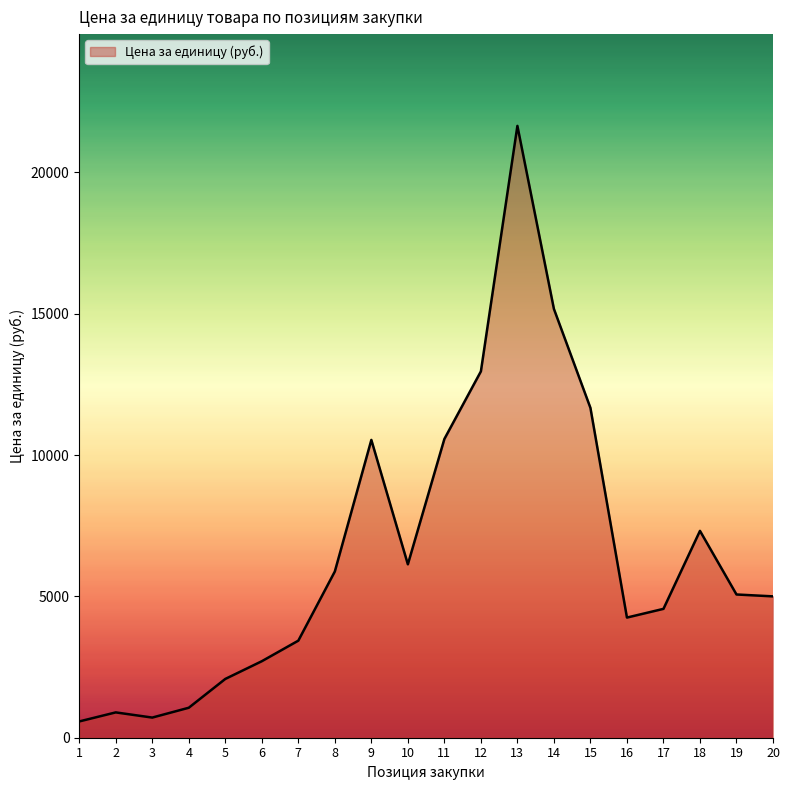

Is it true that the value at 16 is 4250.0?

True